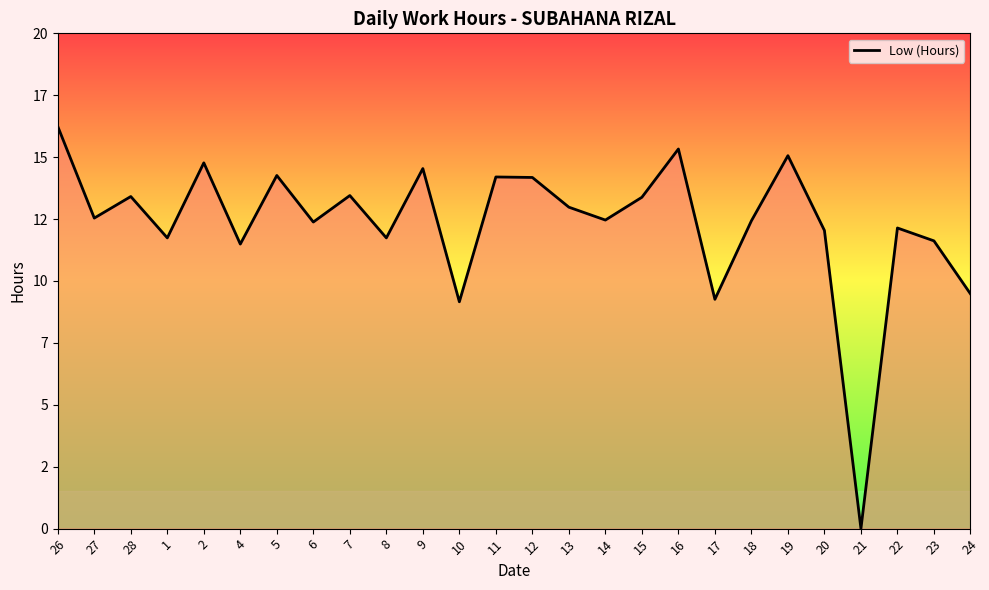

Does the chart display data point markers on the line(s)?

No